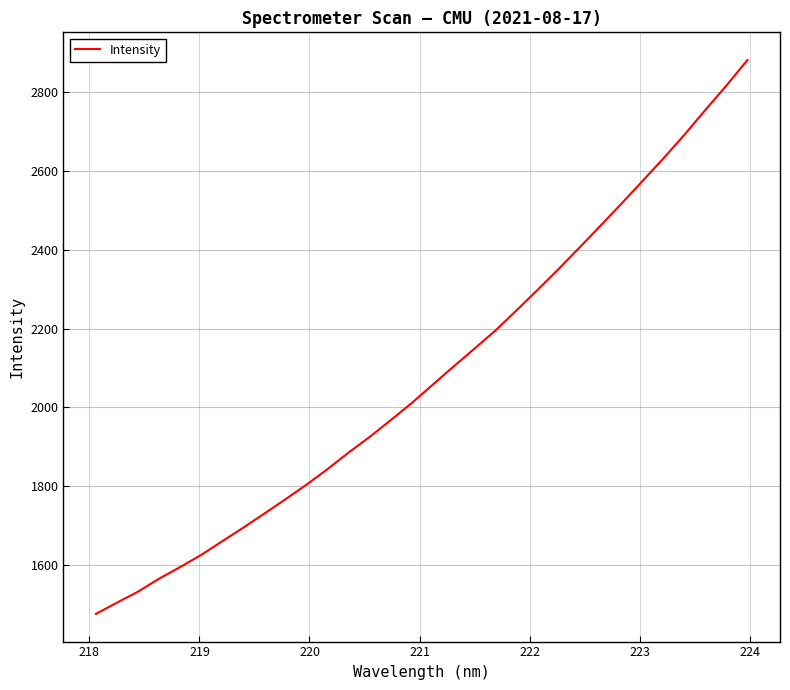

Reading left to right, list all the values displayed in this chart.

1474.9	1503.6	1531.4	1564.3	1593.8	1624.8	1659.3	1693.9	1729.6	1765.9	1802.9	1842.4	1884.3	1924.1	1966.5	2009.9	2056.6	2103.2	2148.8	2195.1	2246.0	2297.9	2350.8	2405.7	2461.2	2517.4	2574.7	2632.4	2692.5	2755.6	2817.5	2882.2